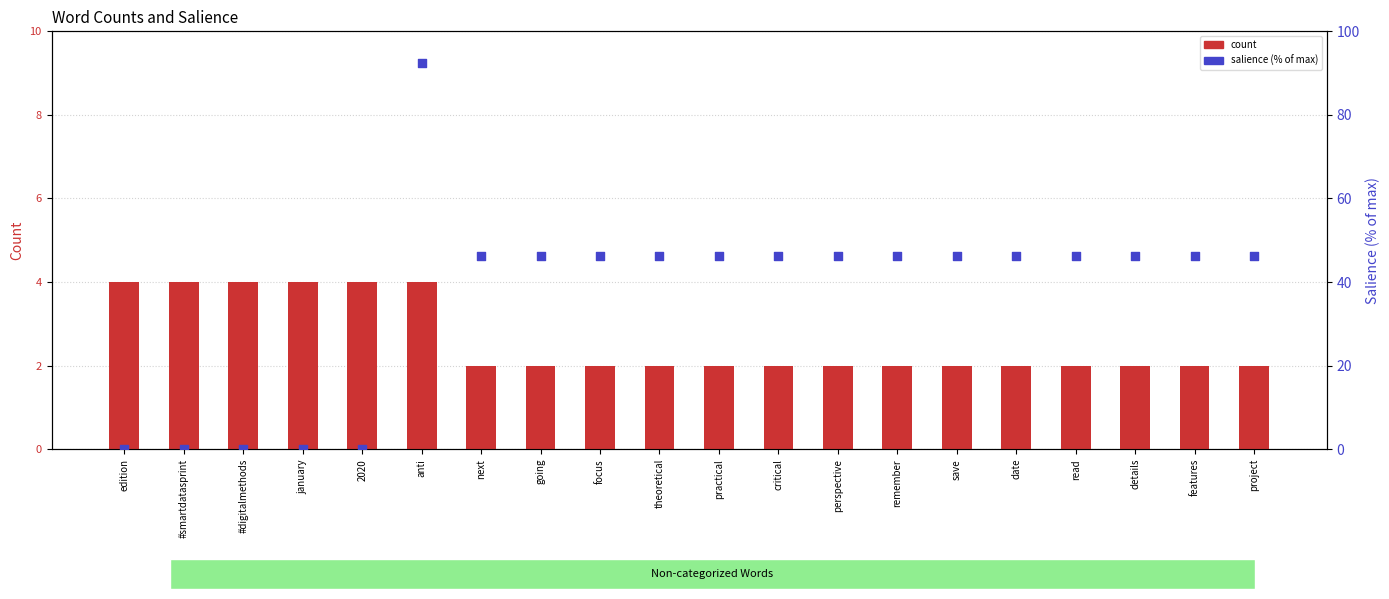

What are all the series names shown in the legend?

count, salience (% of max)